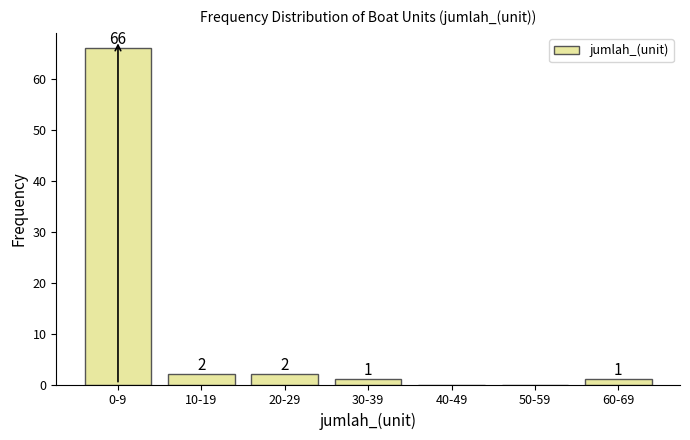

Reading left to right, transcribe all the data shown in this chart.

0-9=66	10-19=2	20-29=2	30-39=1	40-49=0	50-59=0	60-69=1